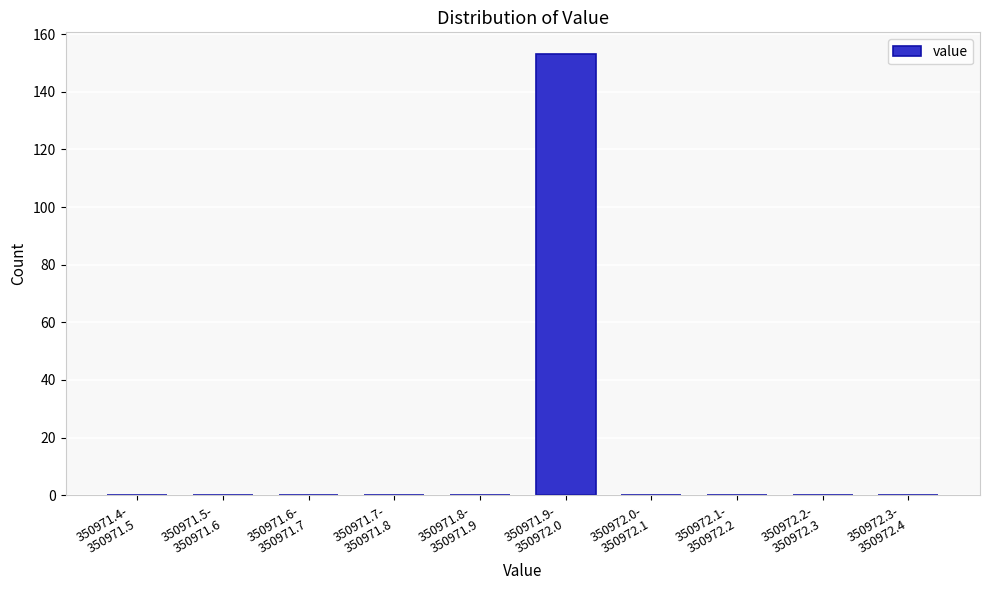

What is the greatest value displayed?

153